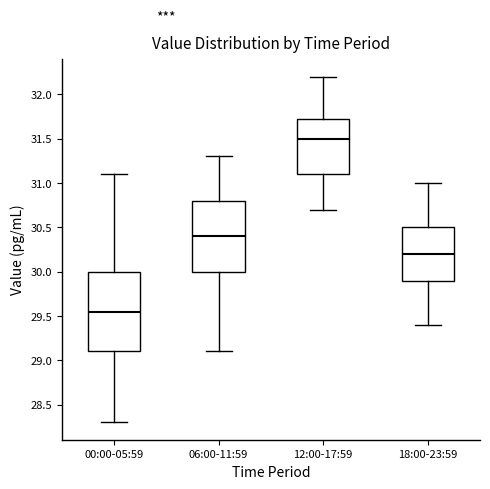

Which box is the tallest, from its lower edge to its upper edge?

00:00-05:59